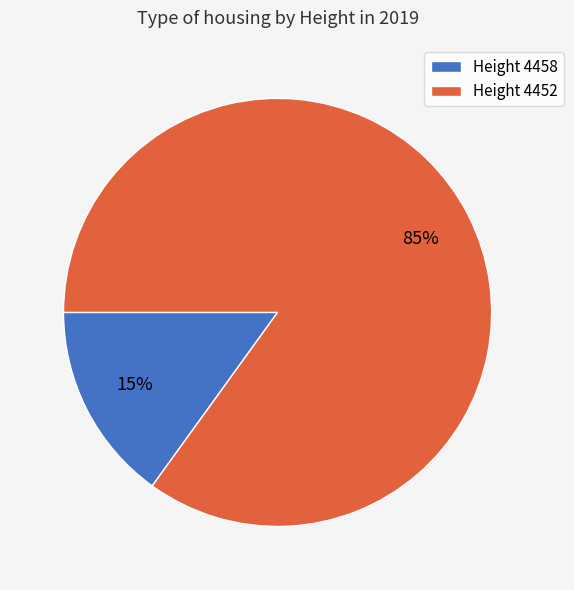

Between Height 4452 and Height 4458, which is larger?

Height 4452